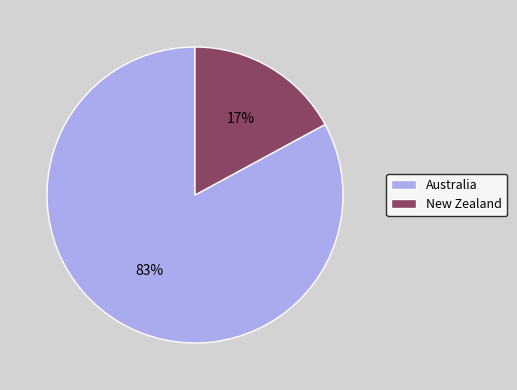

Which has a higher value, Australia or New Zealand?

Australia